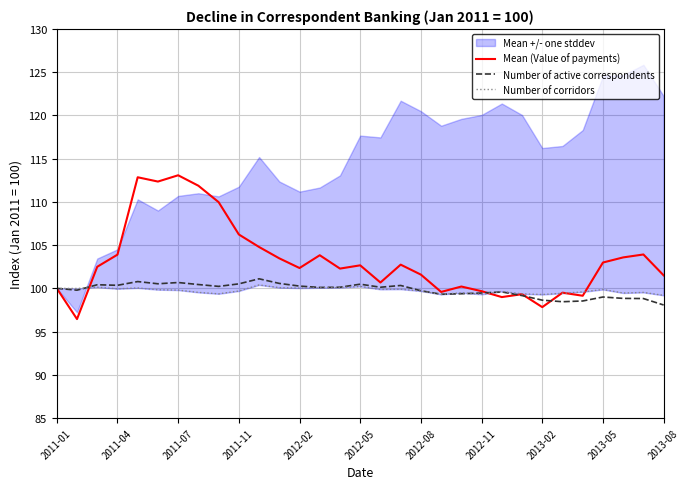

What is the sum of the Number of active correspondents values at 16 and 2011-11?

200.5